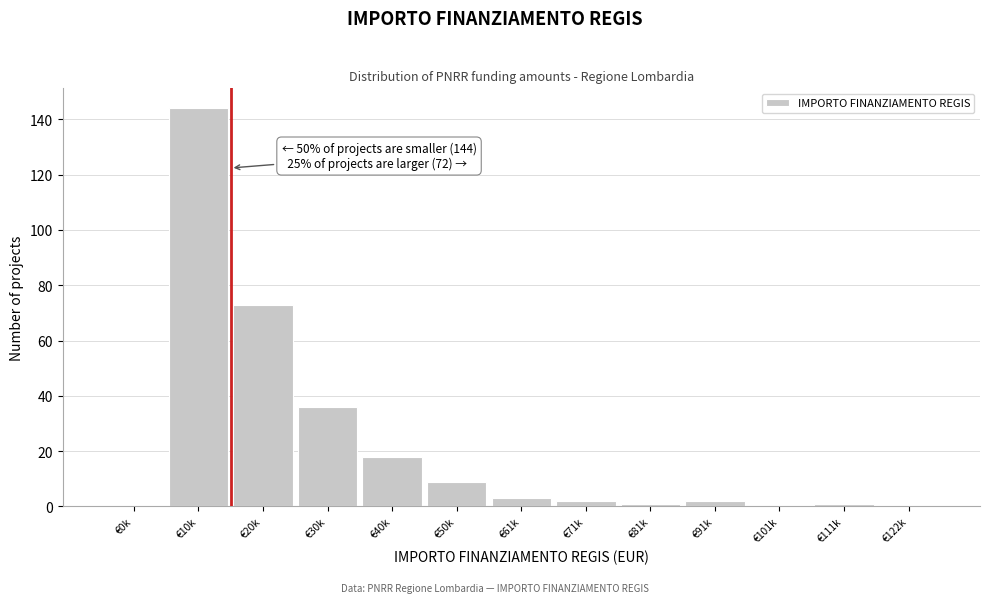

Reading left to right, list all the values displayed in this chart.

€0k=0	€10k=144	€20k=73	€30k=36	€40k=18	€50k=9	€61k=3	€71k=2	€81k=1	€91k=2	€101k=0	€111k=1	€122k=0